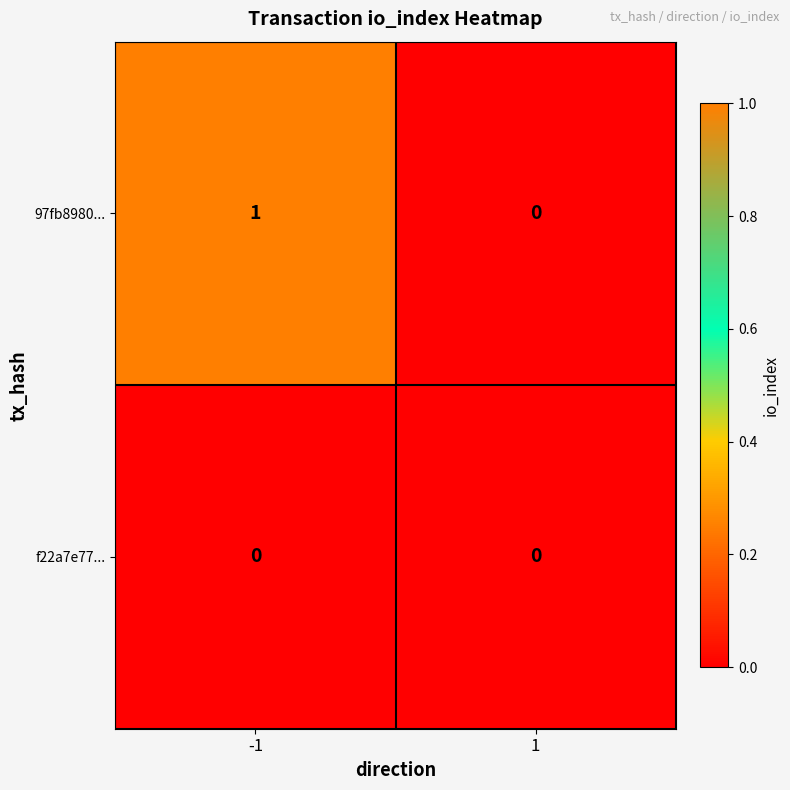

The value of 97fb8980... at -1 is 0. True or false?

False